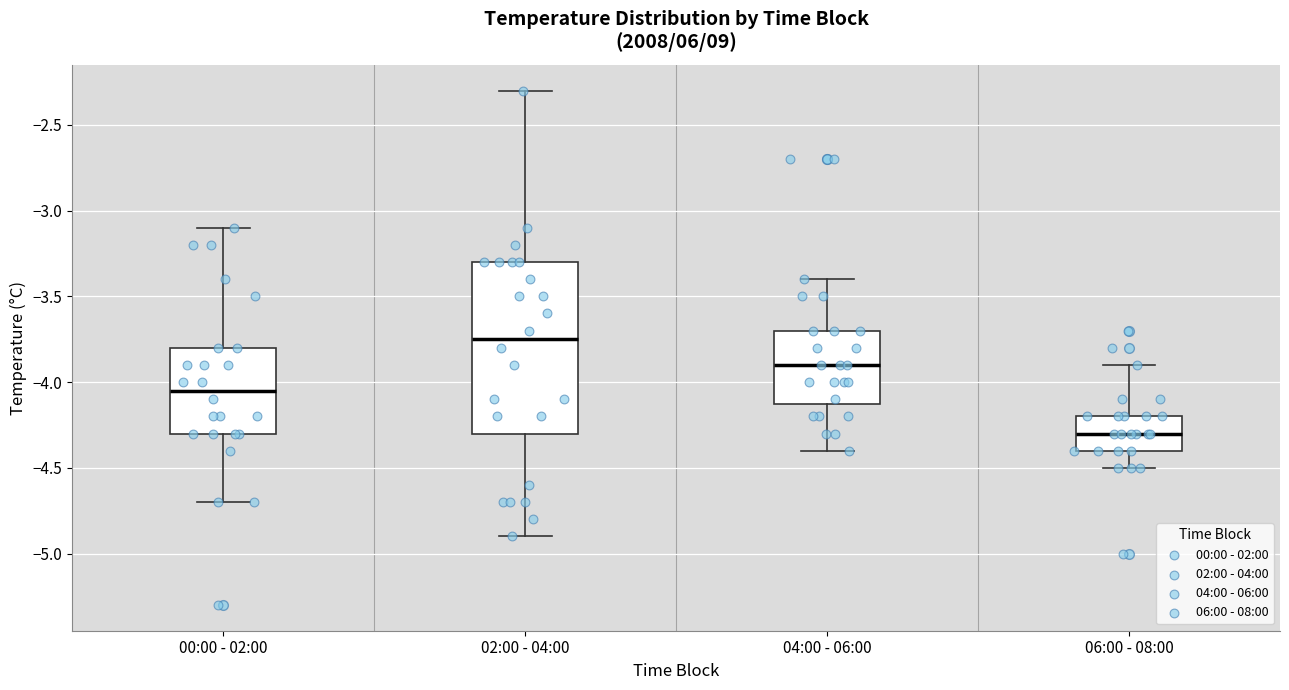

Which box's median line is the lowest?

06:00 - 08:00